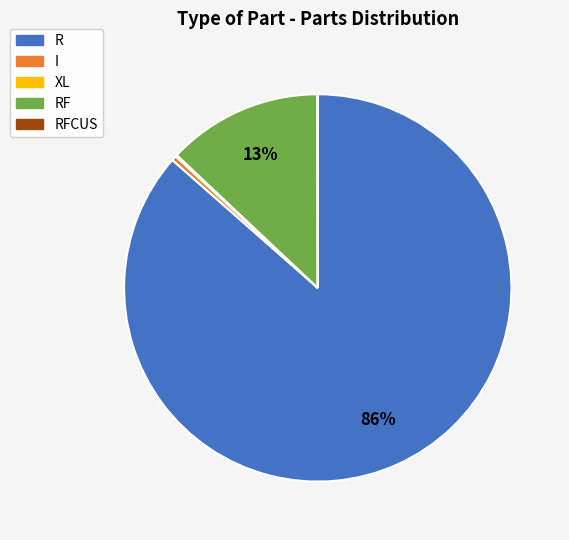

Which slice is the largest?

R